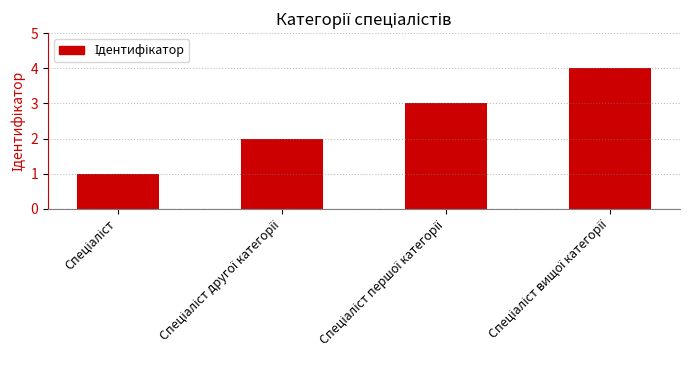

What is the sum of all values?

10